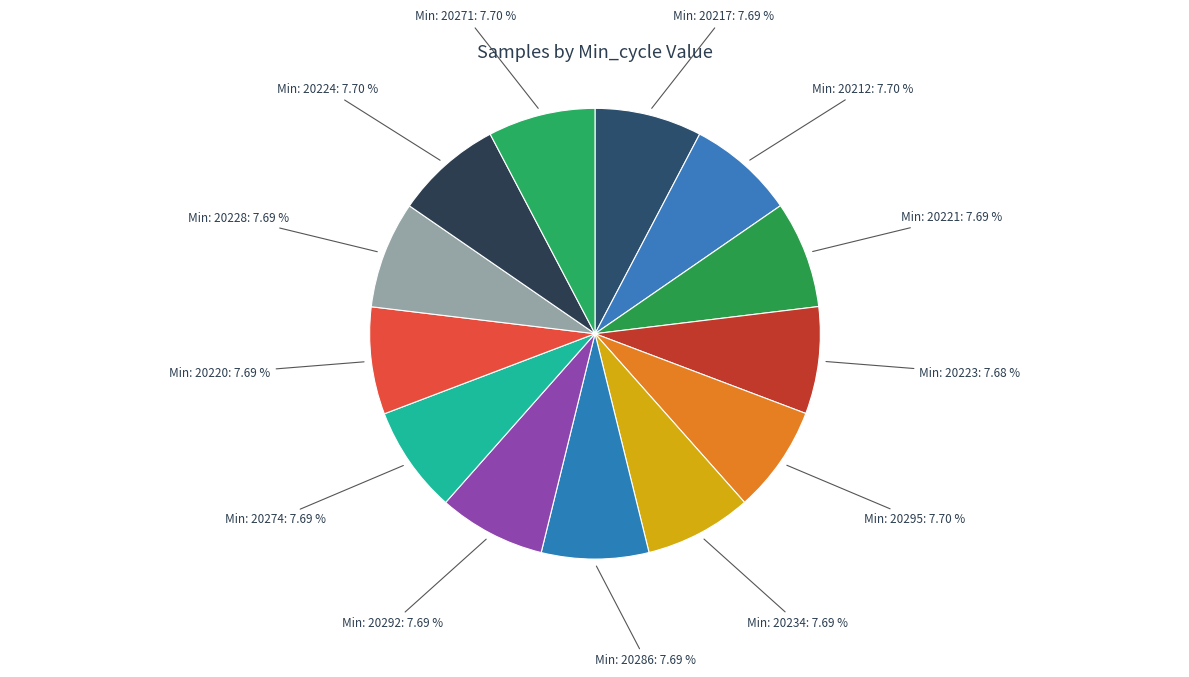

Does any single category account for the majority?

No